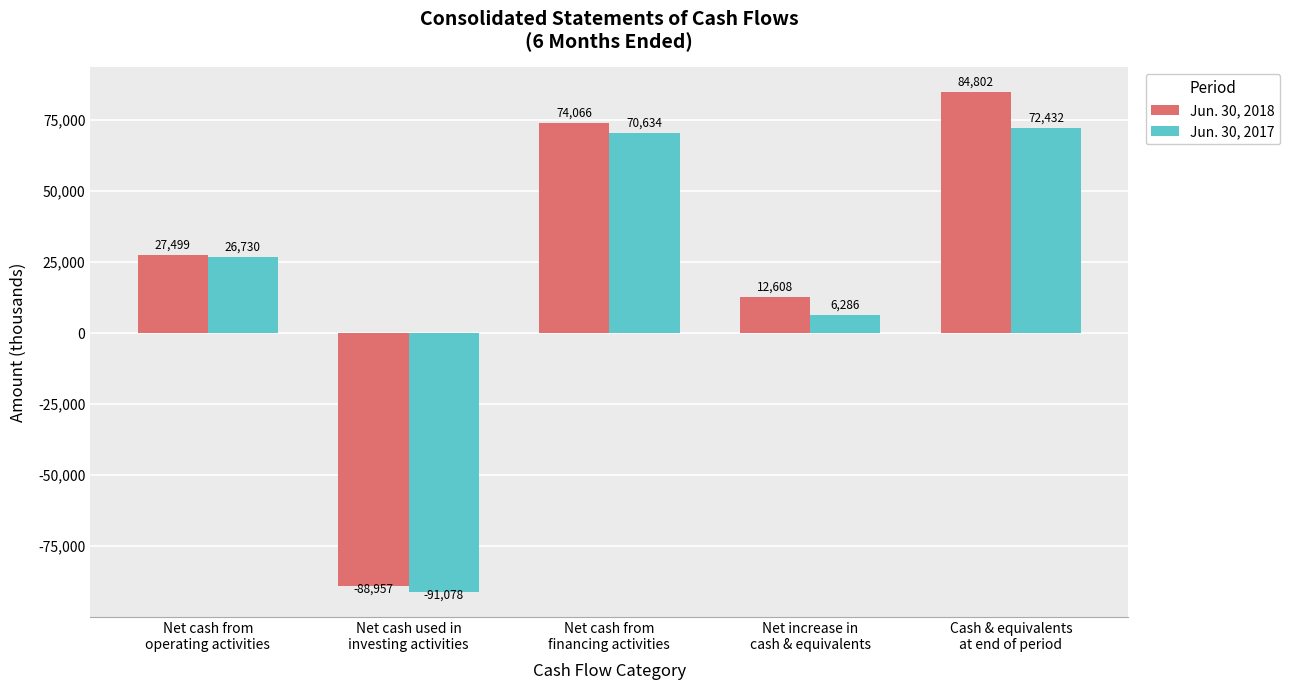

How many data points in Jun. 30, 2018 are less than 27499?

2